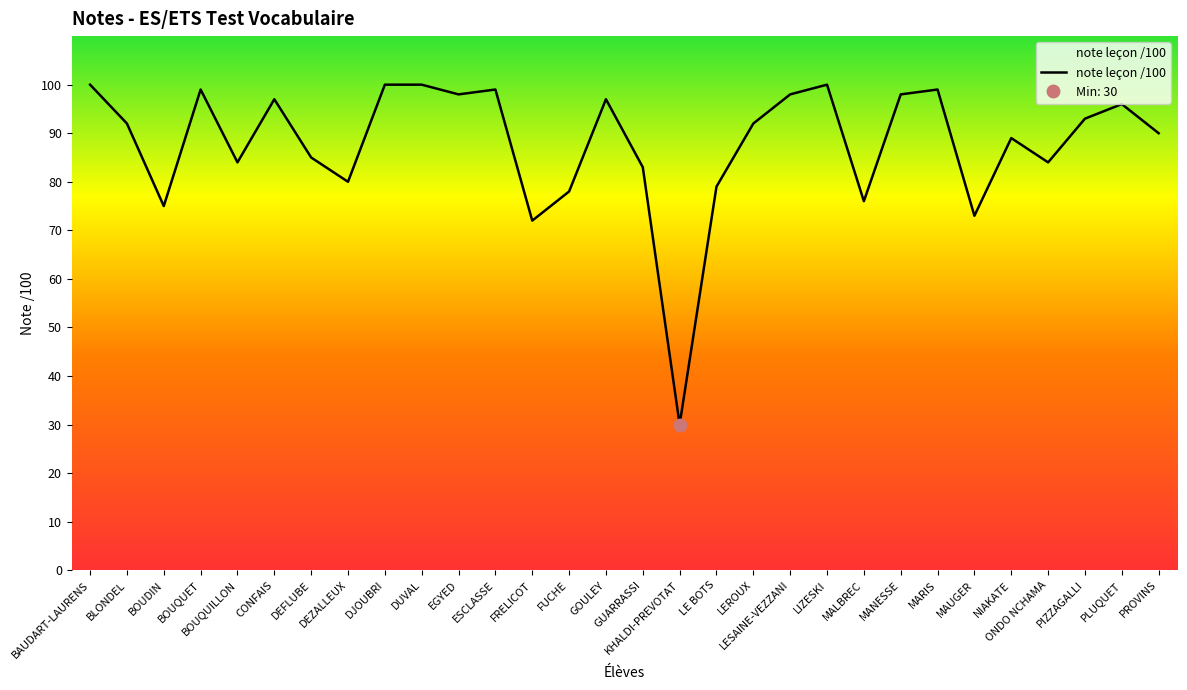

What is the minimum value shown in the chart?

30